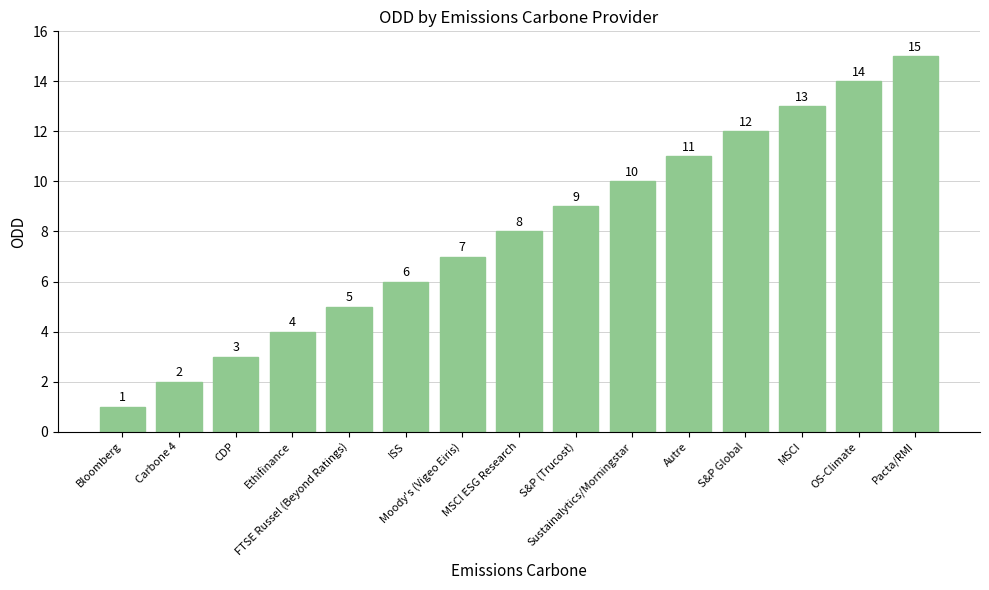

The chart shows a value of 23 at OS-Climate. True or false?

False